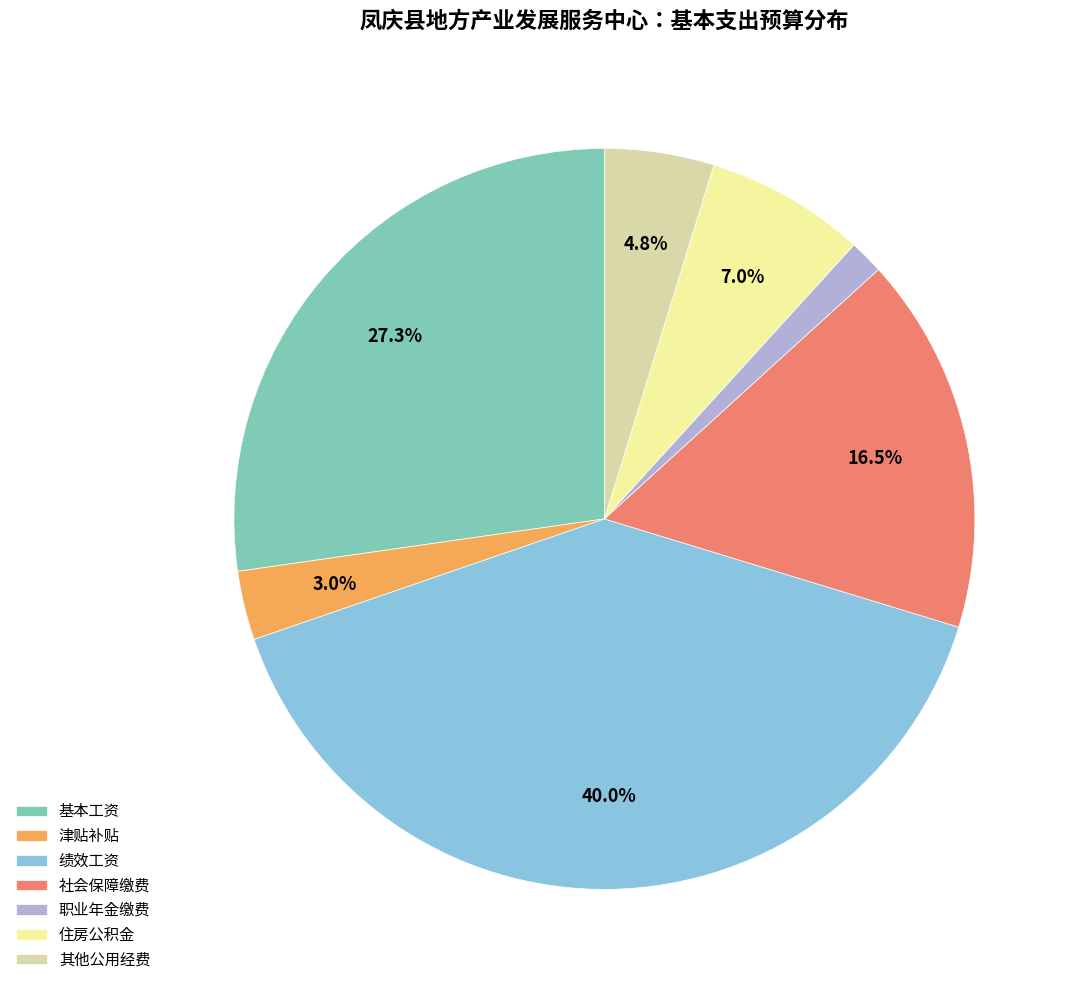

Which category has the smallest portion of the pie?

职业年金缴费